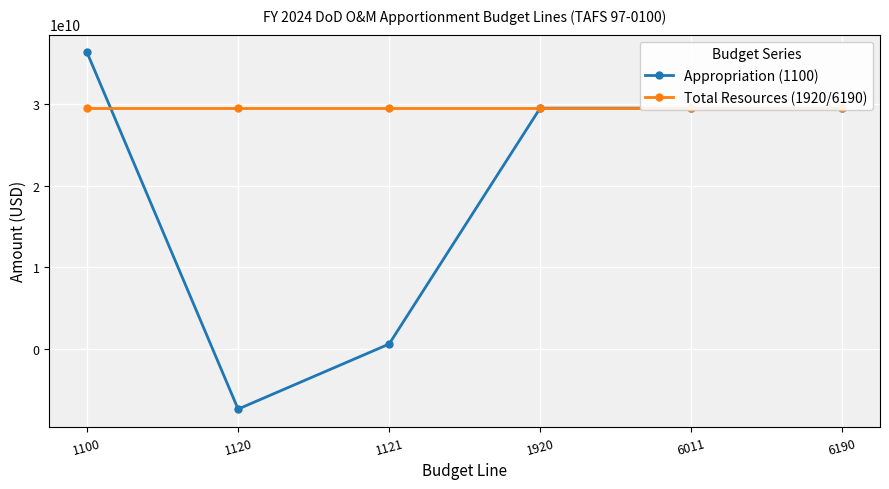

At which category does the chart reach its peak across all series?

1100